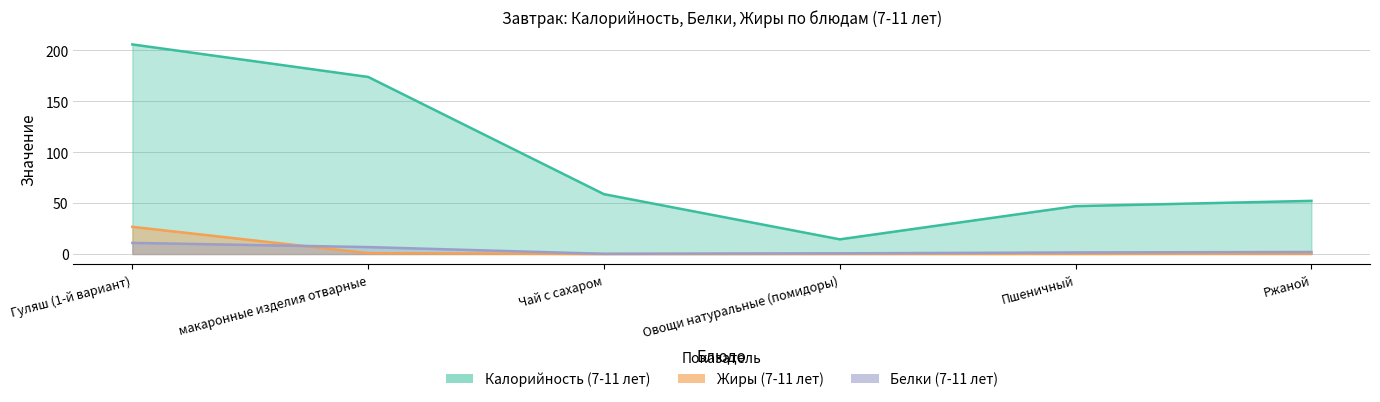

The value of Белки (7-11 лет) at Гуляш (1-й вариант) is 15.2. True or false?

False